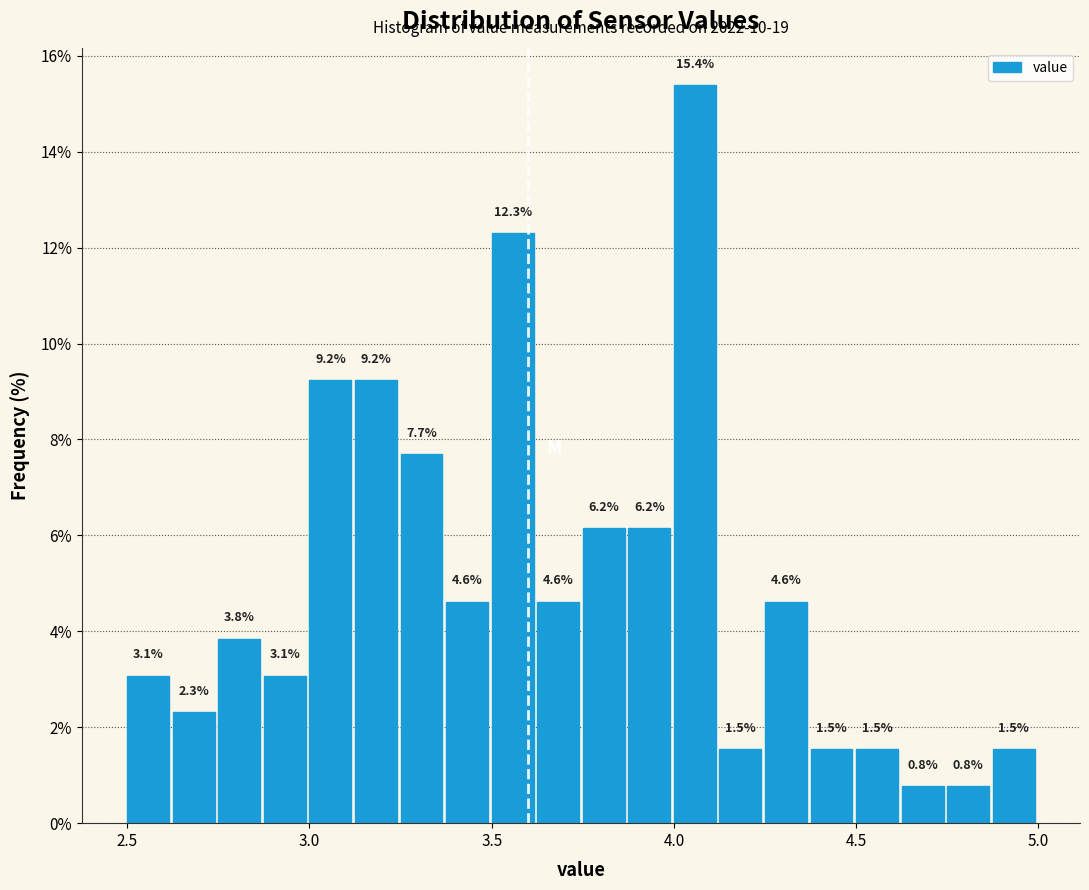

Around what value on the x-axis is the tallest bar? Give the approximate position of its centre, as read against the axis.

4.05